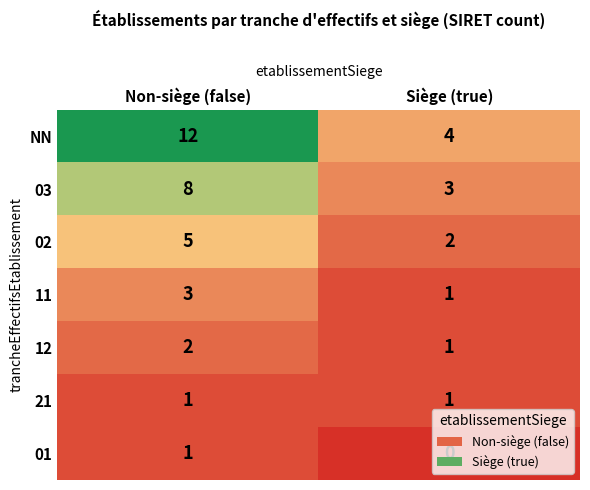

Between Non-siège (false) and Siège (true), which series saw the biggest shift?

NN